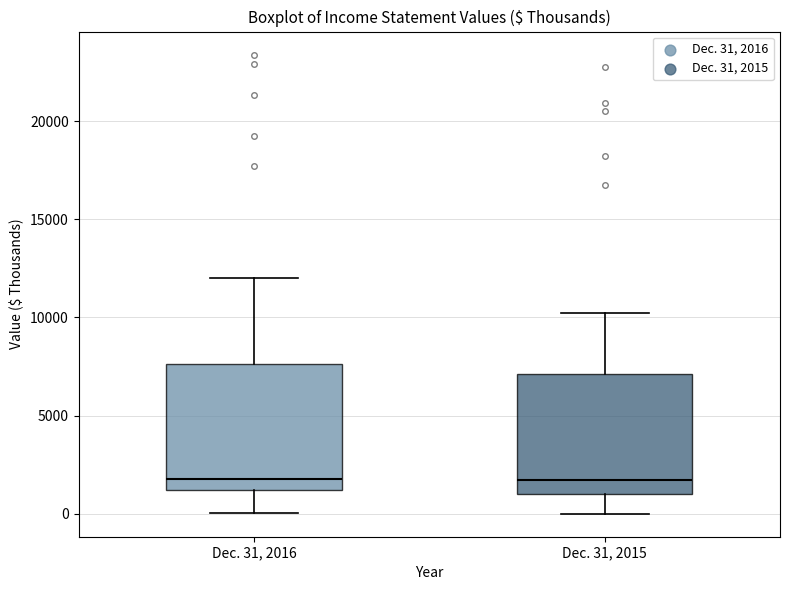

Reading left to right, transcribe this box plot: for each box, give where its median line is, the range the box spans, and where its two whiskers end, as read against the y-axis. The values are not printed on the chart, so give them approximately, as read against the axis.

Dec. 31, 2016: median 2000, box 1000 to 7500, whiskers 0 to 12000
Dec. 31, 2015: median 1500, box 1000 to 7000, whiskers 0 to 10000